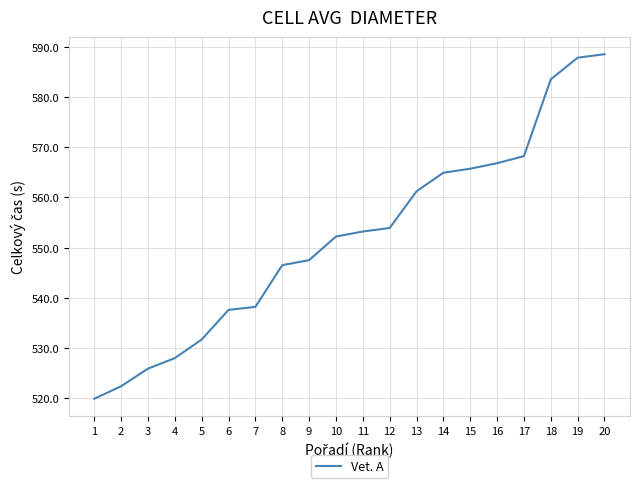

How many distinct data groups are displayed?

1